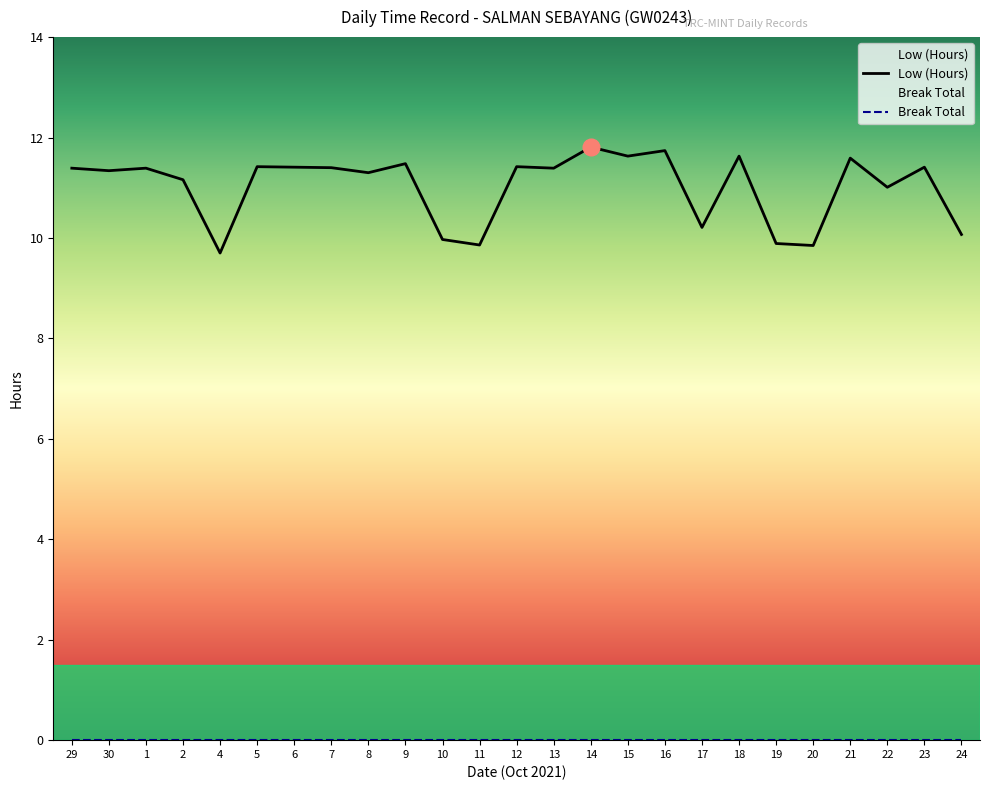

What position from the left is 18?

19